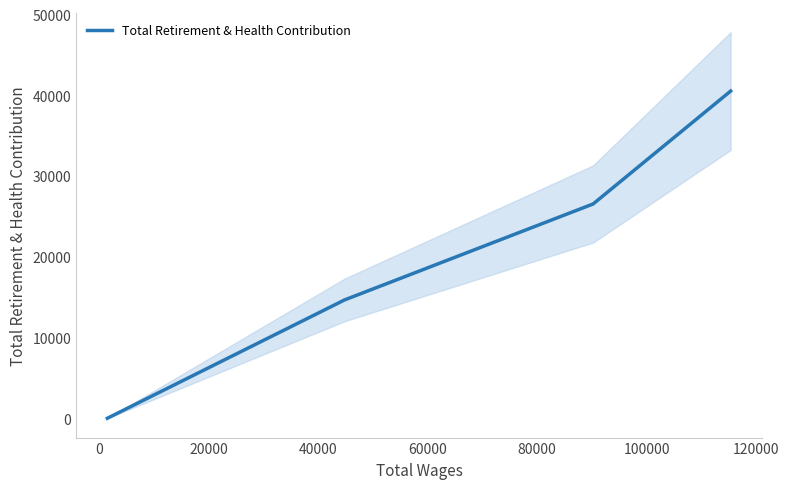

What is the highest value of the Total Retirement & Health Contribution series?

40535